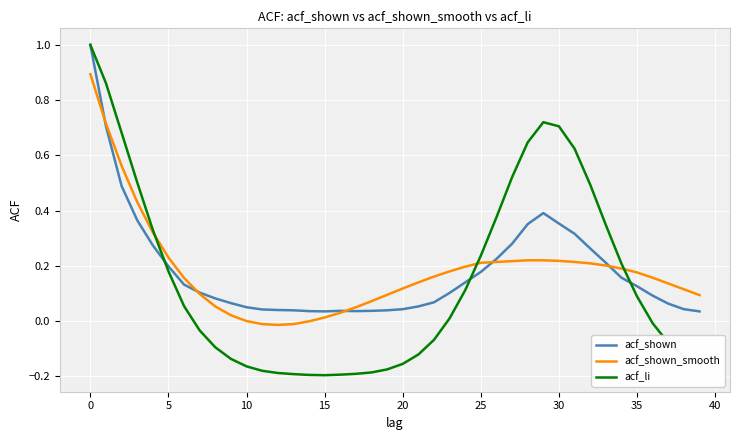

Which series has the largest range (max minus min)?

acf_li